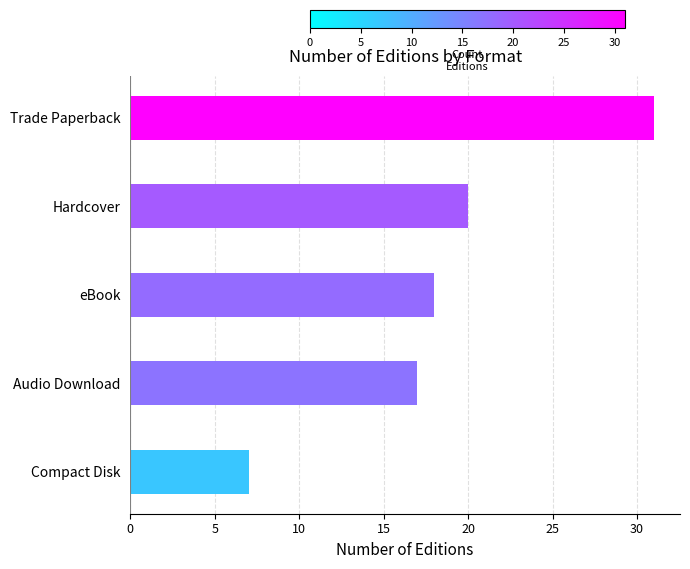

Does the chart contain stacked bars?

No